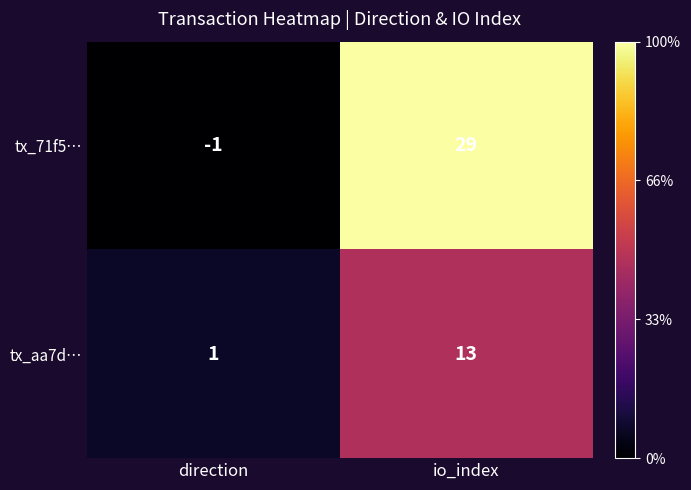

What is the difference between the tx_71f5… values at direction and io_index?

30